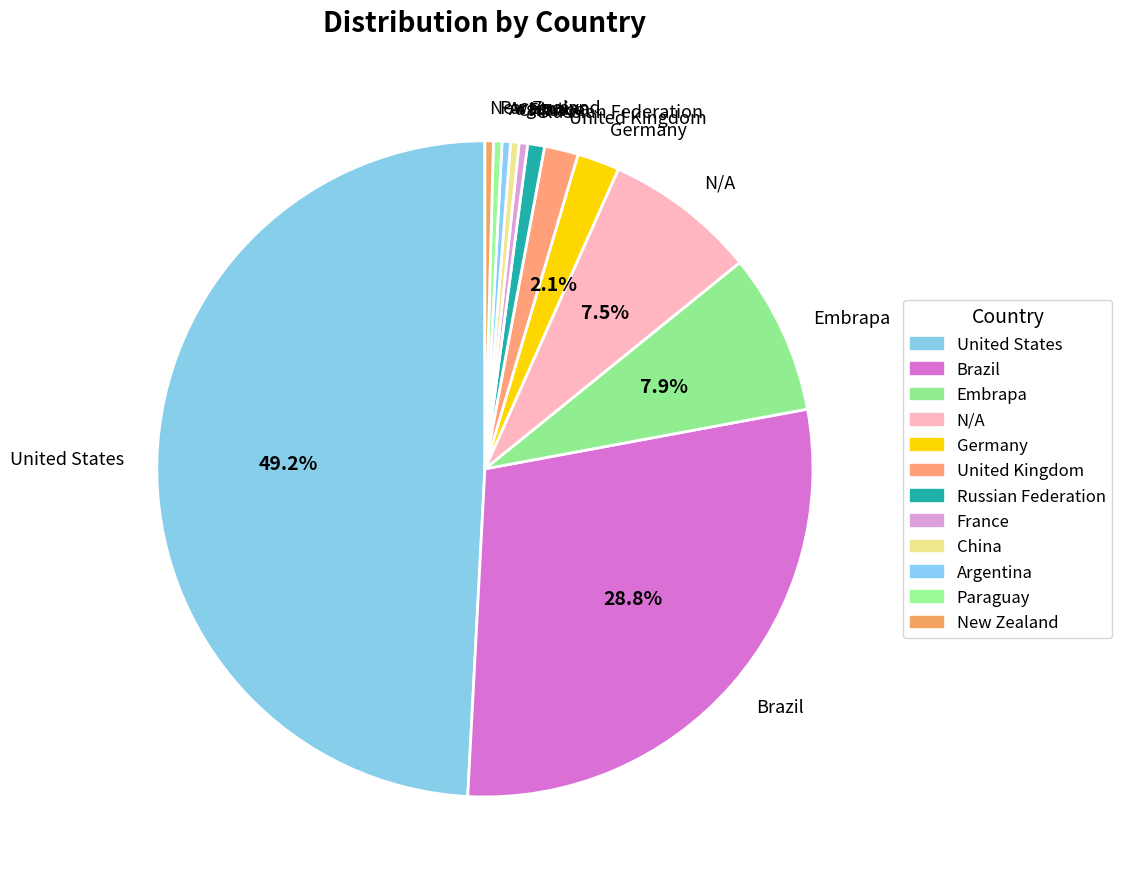

Combined, do Russian Federation and Embrapa account for over 50%?

No